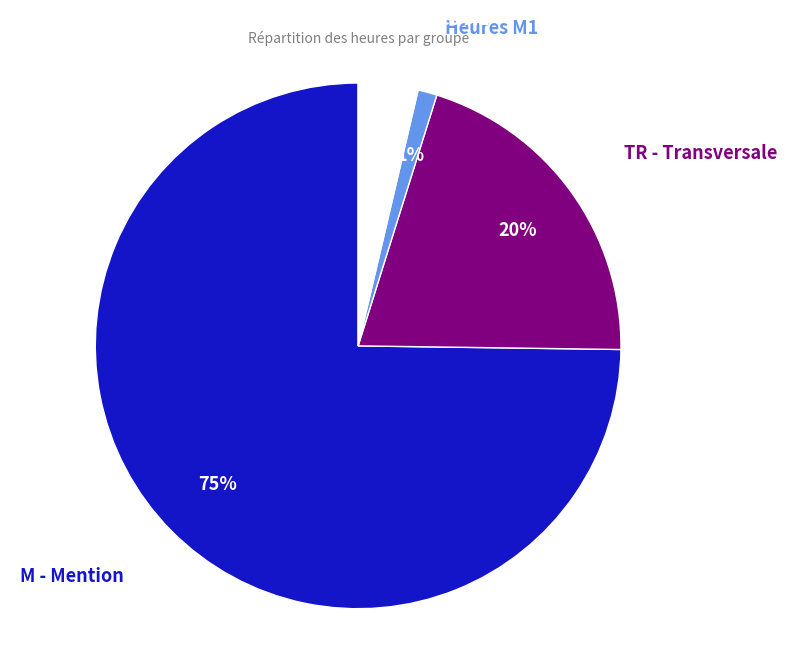

To the nearest percent, what is the difference between the largest and smallest slice percentages?

74%